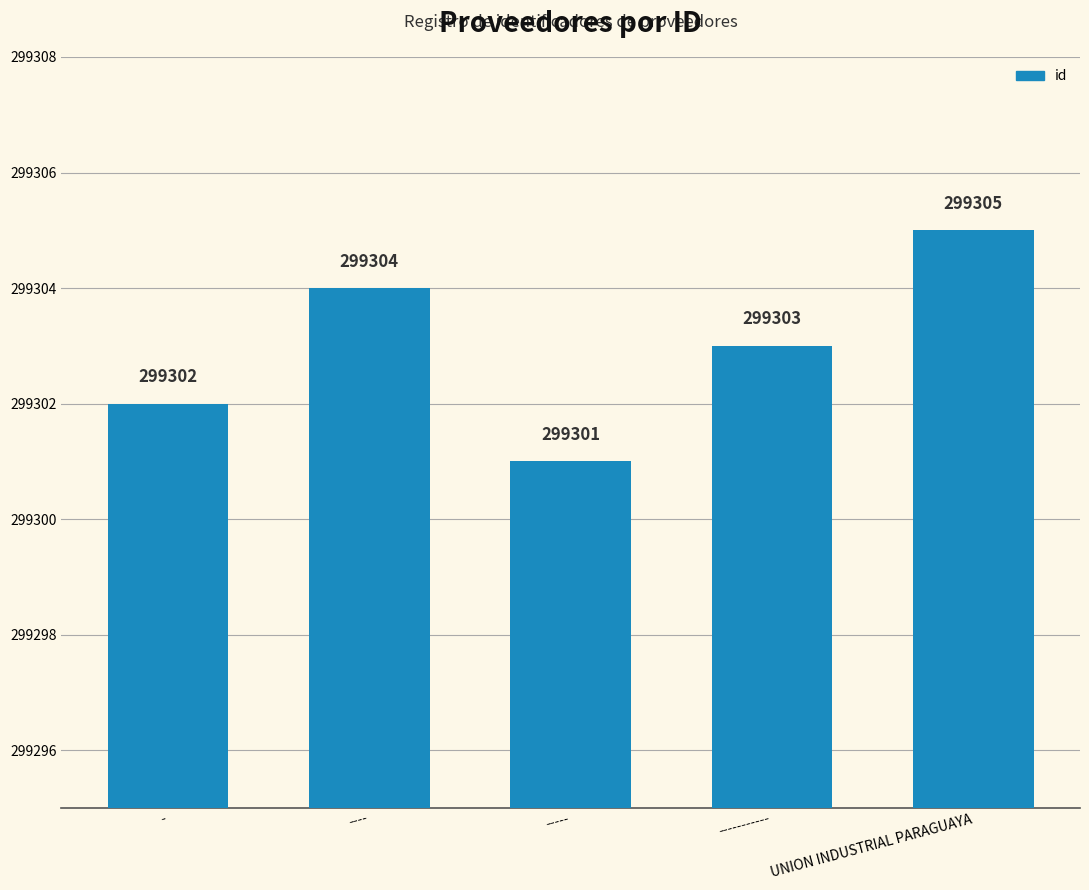

What is the label of the 2nd bar from the right?

-----------